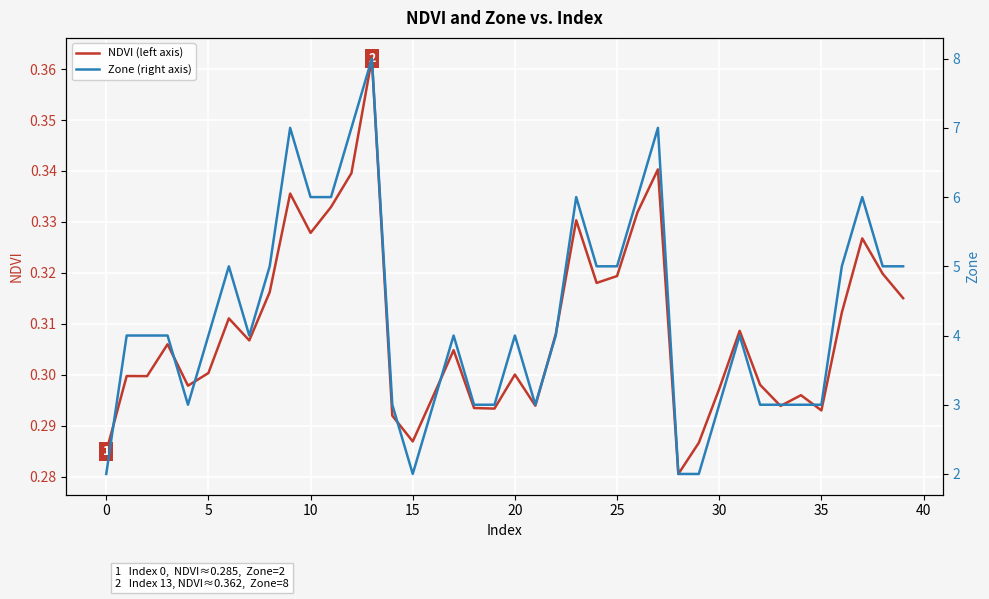

True or false: Zone (right axis) and NDVI (left axis) intersect in this chart.

False